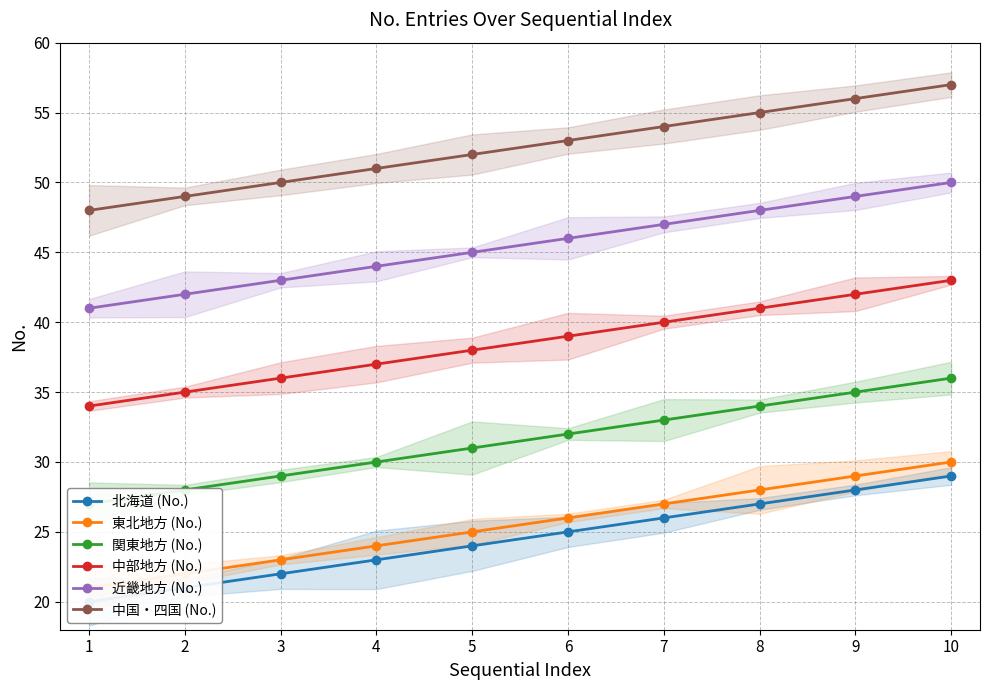

Count the 中国・四国 (No.) values in the range 50 to 55.

6